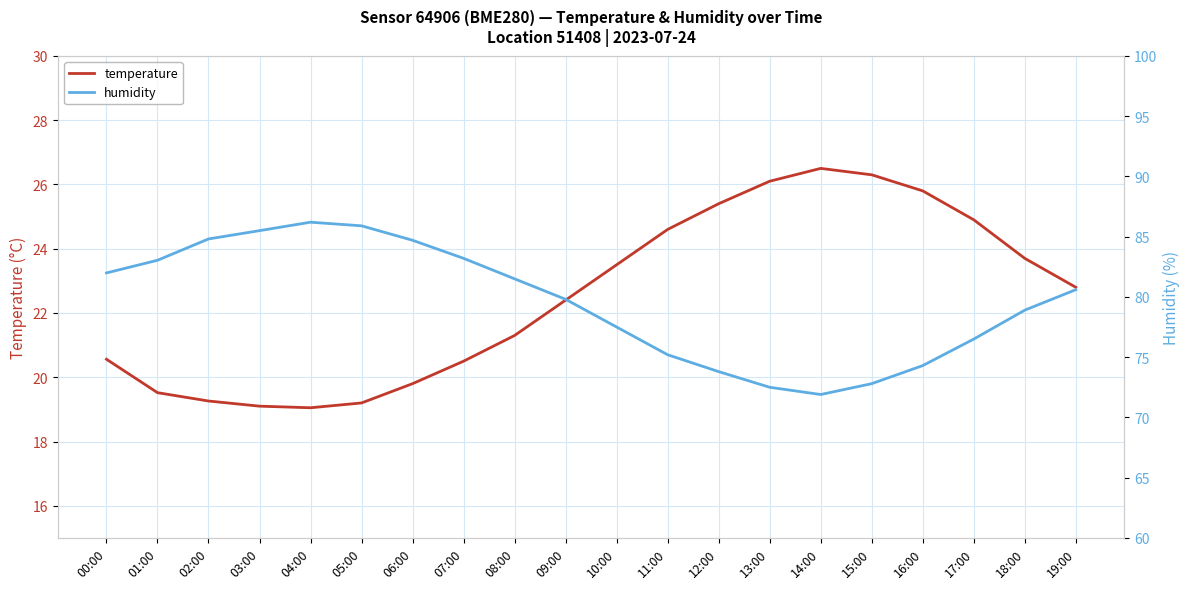

How many lines are shown in the chart?

2